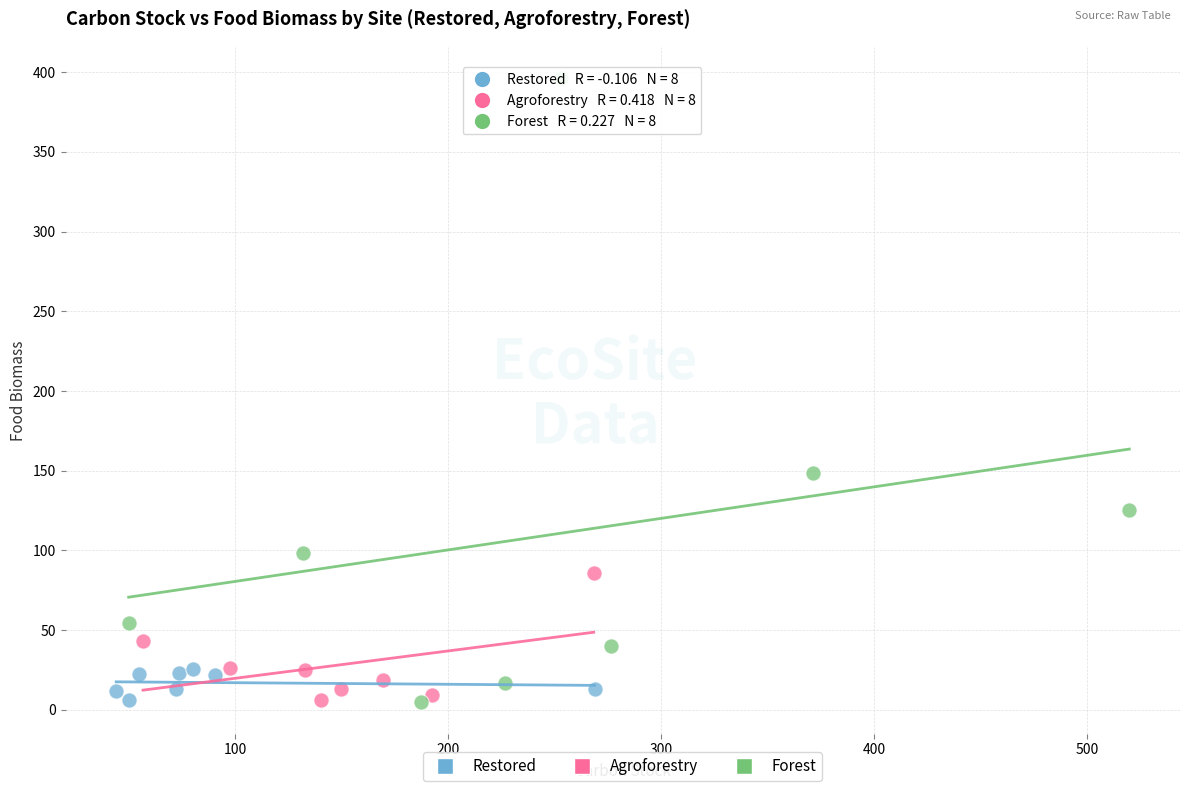

Which series has the largest Y range (max minus min)?

Forest